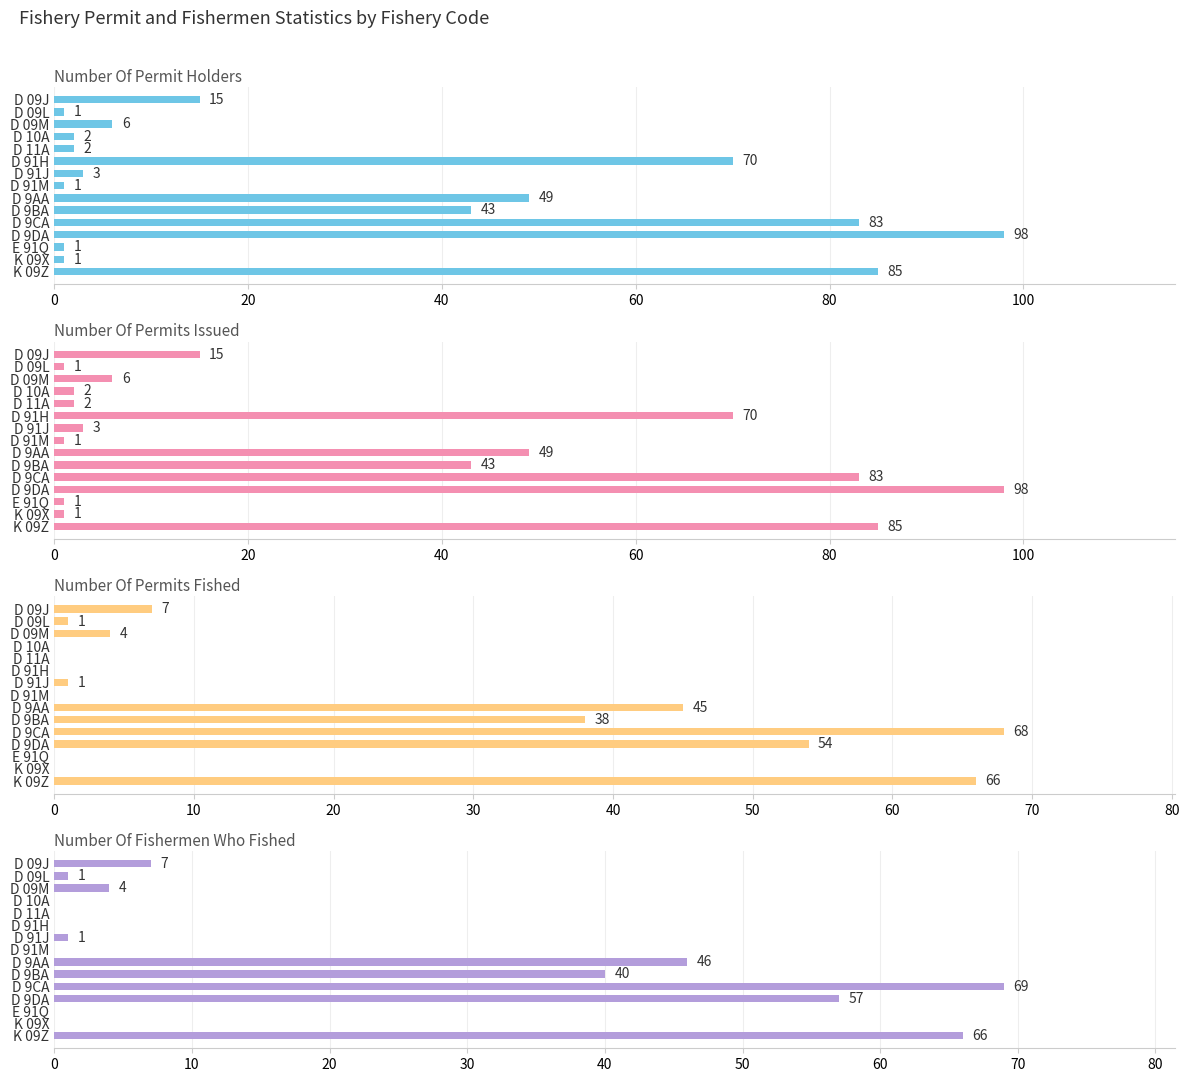

Which series has the largest total across all categories?

NUMBER_OF_PERMIT_HOLDERS